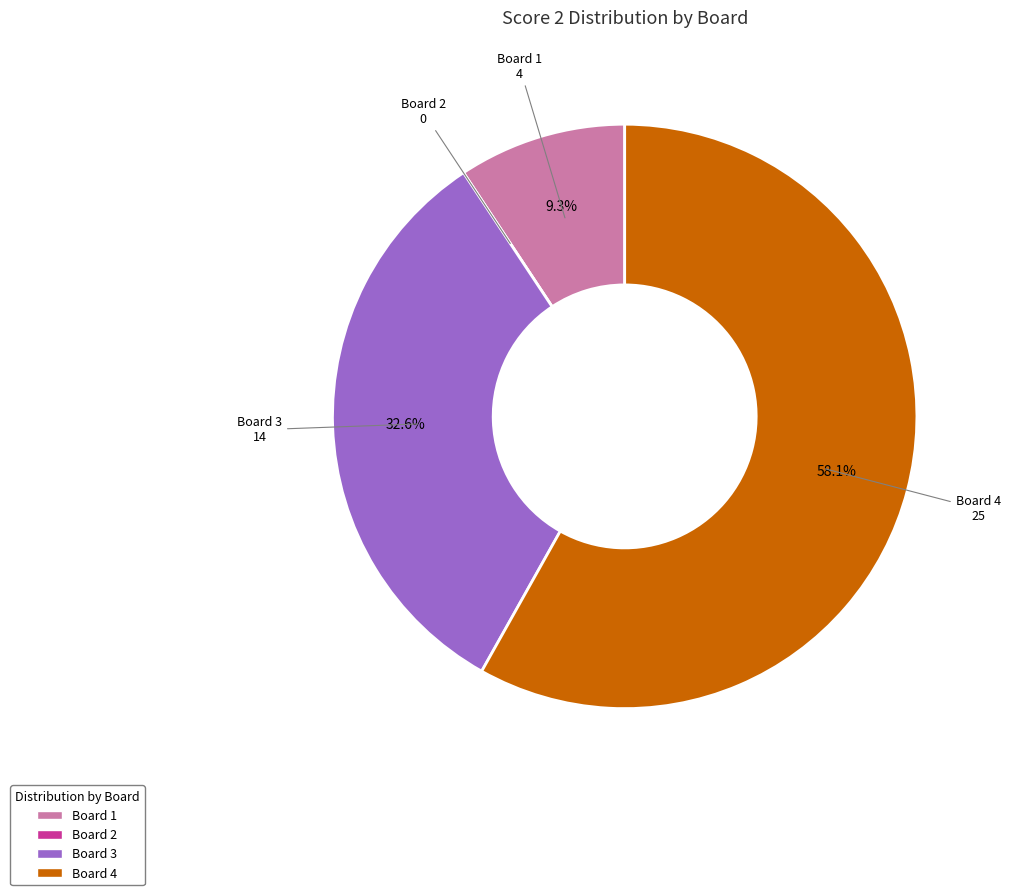

Is there a majority slice in this chart?

Yes